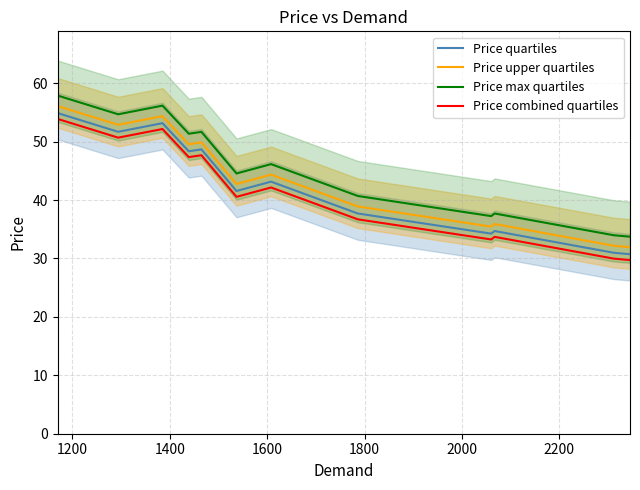

What is the smallest value displayed?

29.7